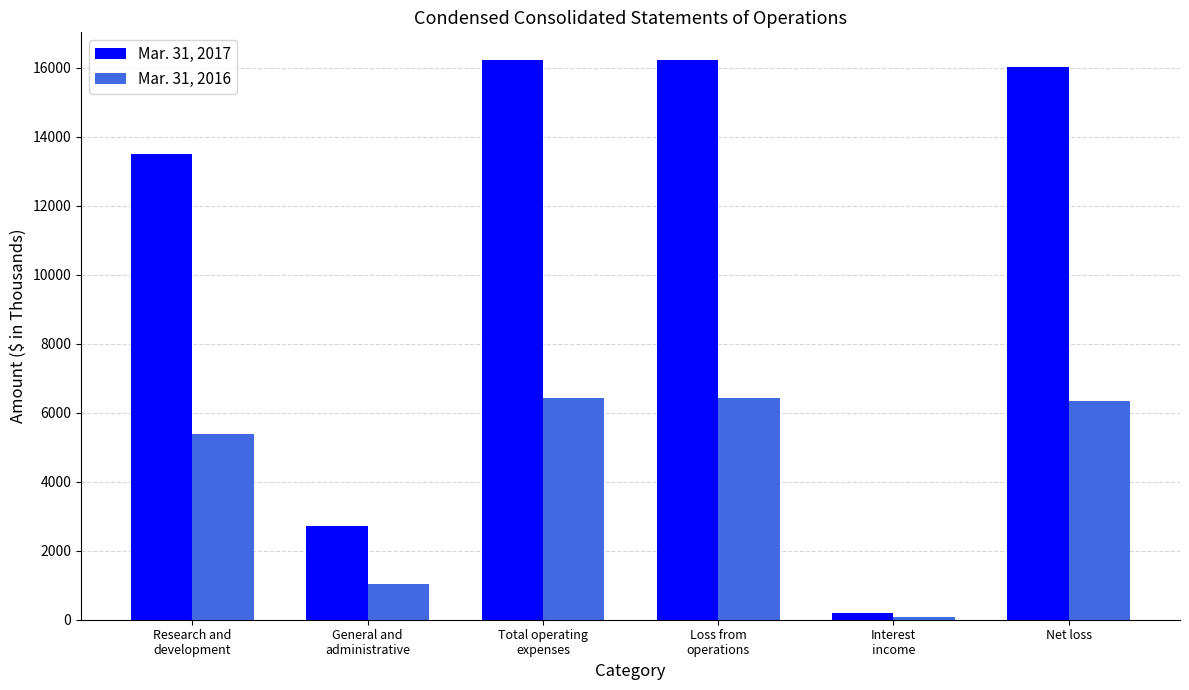

What is the label of the 5th bar from the right?

General and
administrative